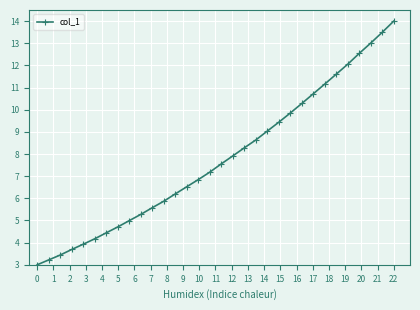

What is the smallest value displayed?

3.0